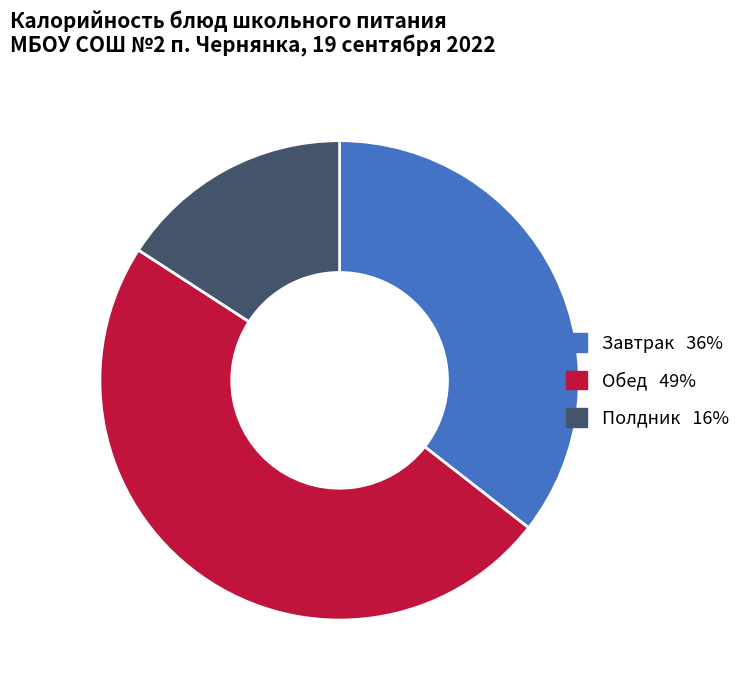

How many segments does this pie chart have?

3